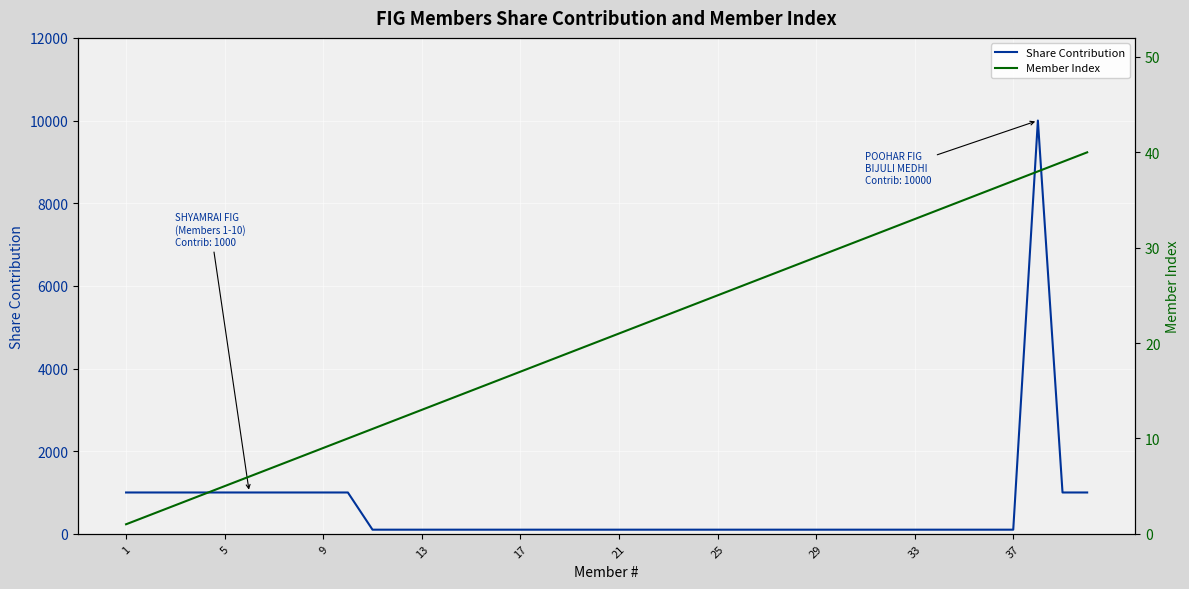

At 34, list the series in order from smallest to largest.

Member Index, Share Contribution